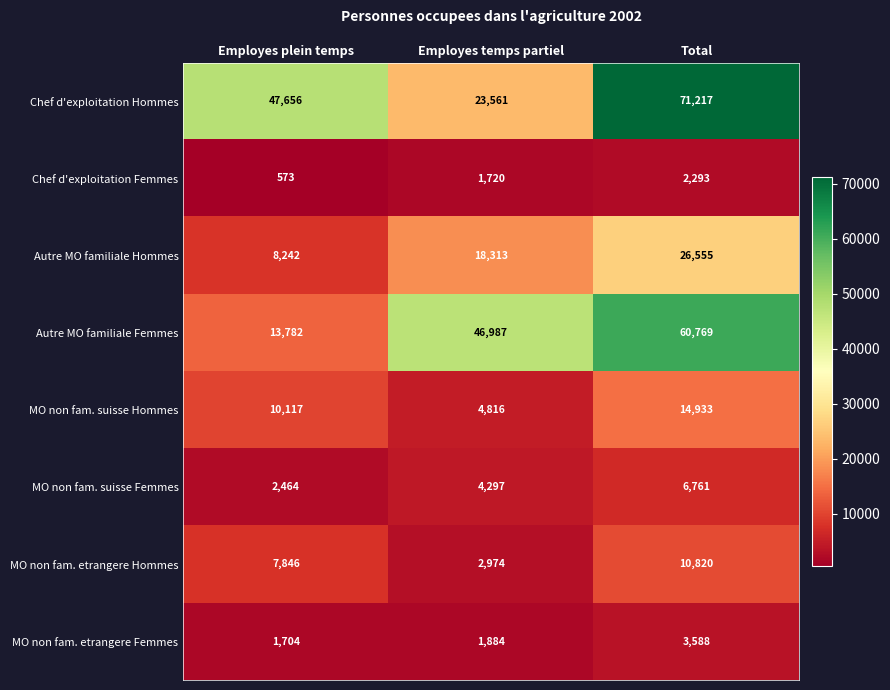

The Chef d'exploitation Hommes series shows 18818 at Employes plein temps. True or false?

False